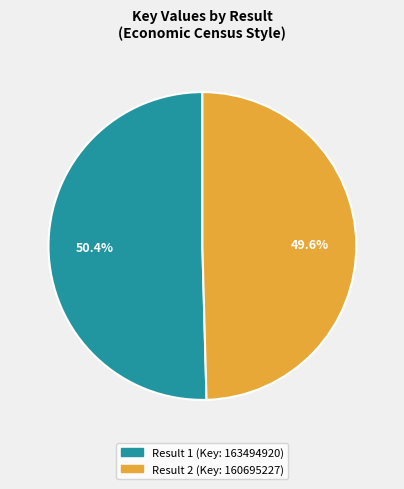

To the nearest percent, what is the average slice percentage?

50%